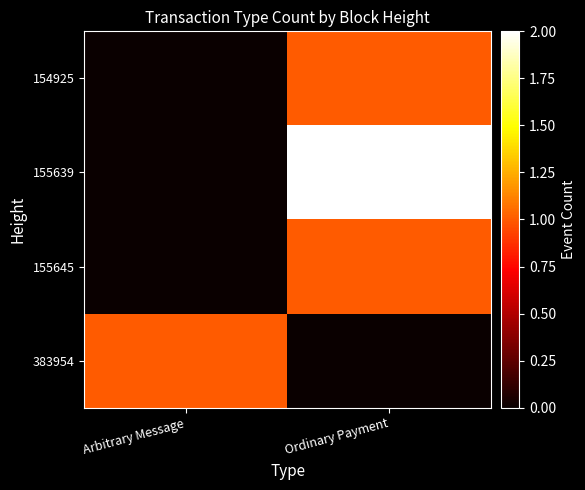

Reading right to left, what are all the values shown in this chart?

154925: Ordinary Payment=1	Arbitrary Message=0
155639: Ordinary Payment=2	Arbitrary Message=0
155645: Ordinary Payment=1	Arbitrary Message=0
383954: Ordinary Payment=0	Arbitrary Message=1